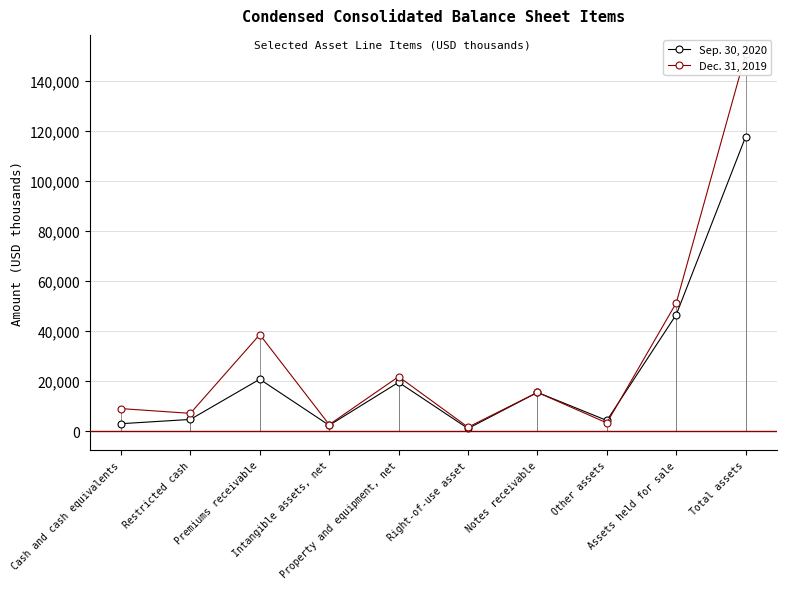

Reading right to left, list all the values displayed in this chart.

Sep. 30, 2020: 117764	46612	4271	15500	1068	19530	2332	20770	4694	2987
Dec. 31, 2019: 150861	51302	3295	15500	1592	21793	2625	38607	7122	9025